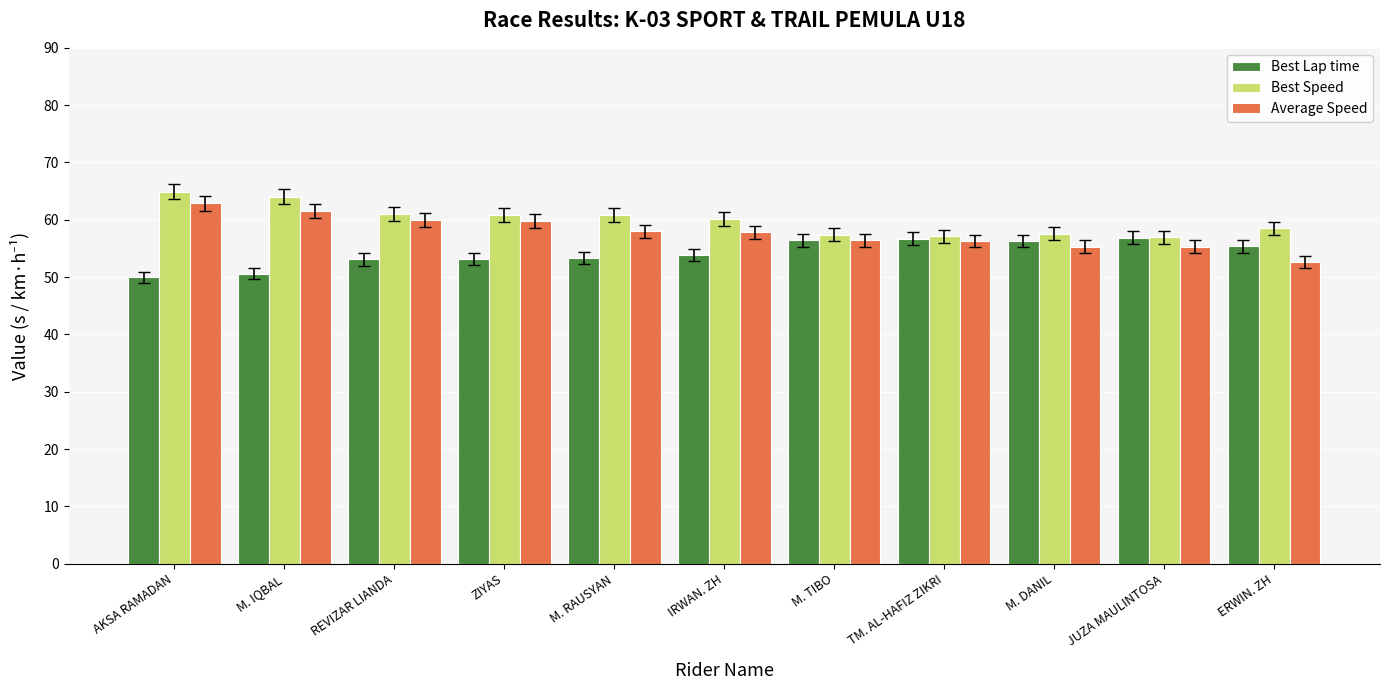

What is the approximate value of Best Lap time at ZIYAS?

53.2